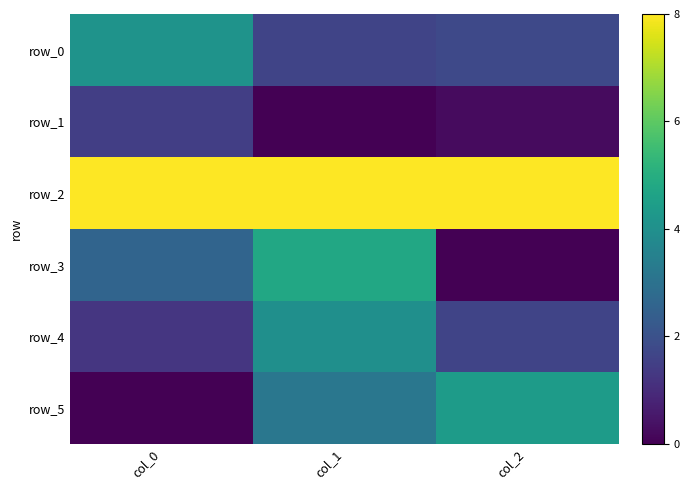

At how many categories does at least one series exceed 2?

3